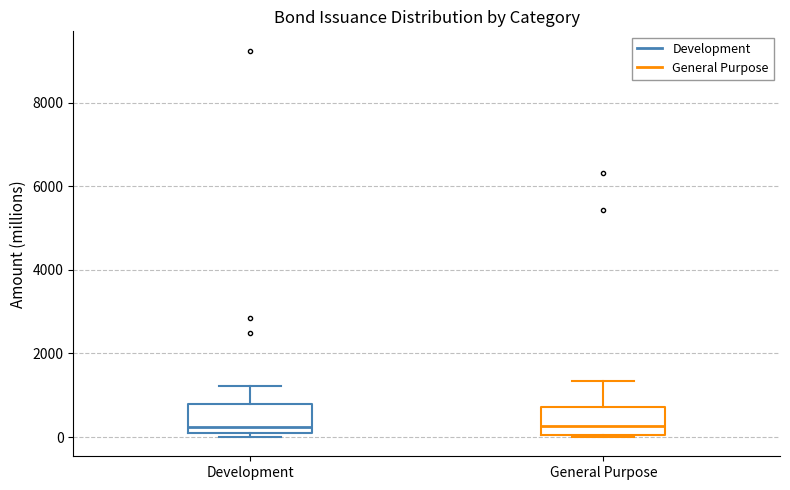

Reading left to right, transcribe this box plot: for each box, give where its median line is, the range the box spans, and where its two whiskers end, as read against the y-axis. The values are not printed on the chart, so give them approximately, as read against the axis.

Development: median 200, box 0 to 800, whiskers 0 (just below the box's lower edge) to 1200
General Purpose: median 200, box 0 to 800, whiskers 0 to 1400